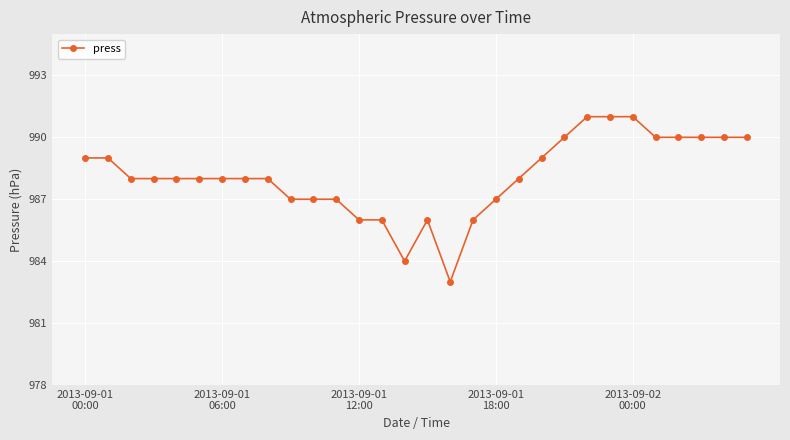

What is the difference between the second highest and second lowest values?

7